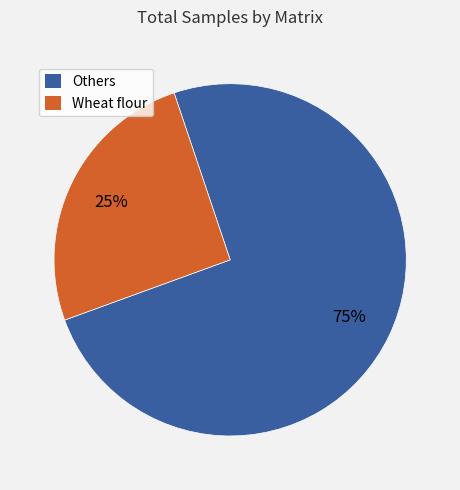

Count the number of slices in the pie.

2